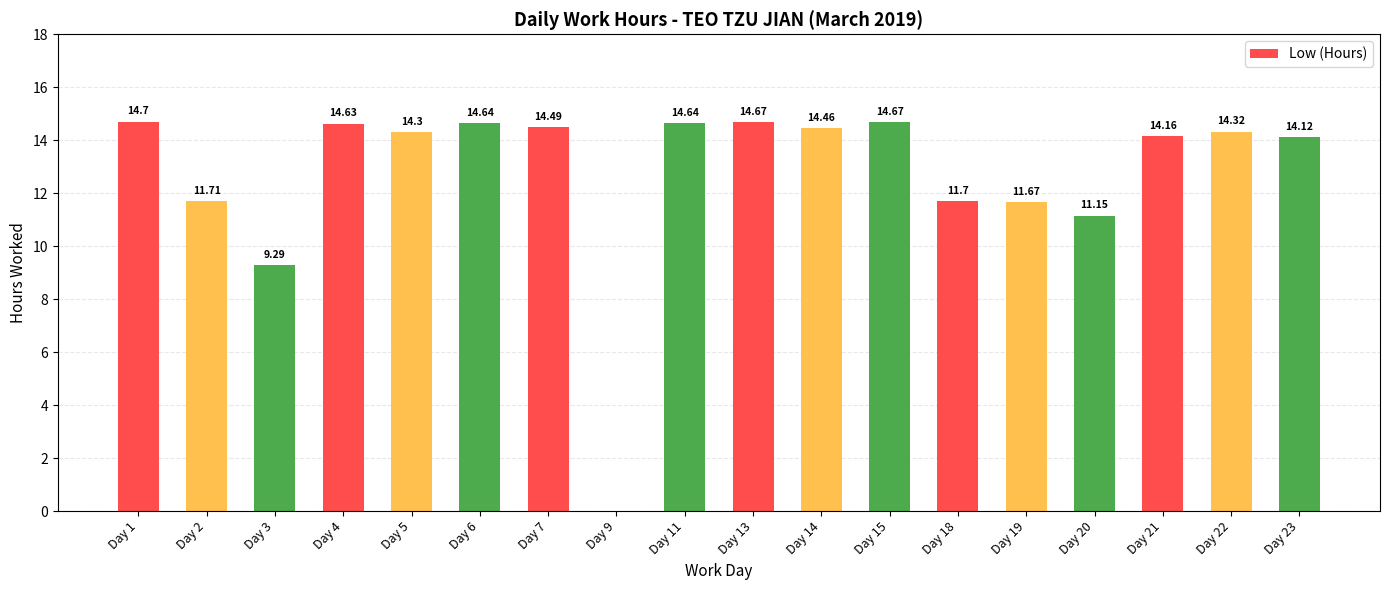

Which has a higher value, Day 19 or Day 22?

Day 22